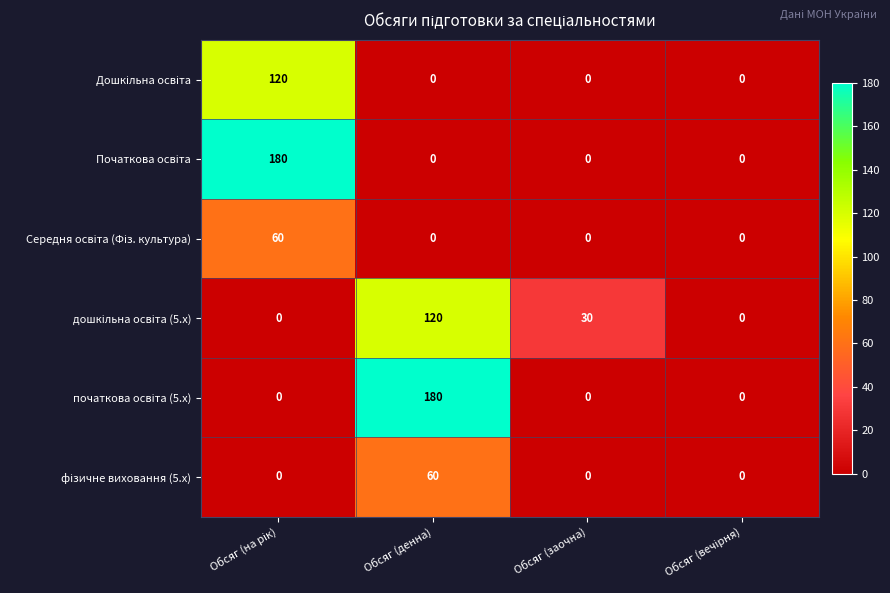

At Обсяг (заочна), list the series in order from largest to smallest.

дошкільна освіта (5.x), Дошкільна освіта, Початкова освіта, Середня освіта (Фіз. культура), початкова освіта (5.x), фізичне виховання (5.x)